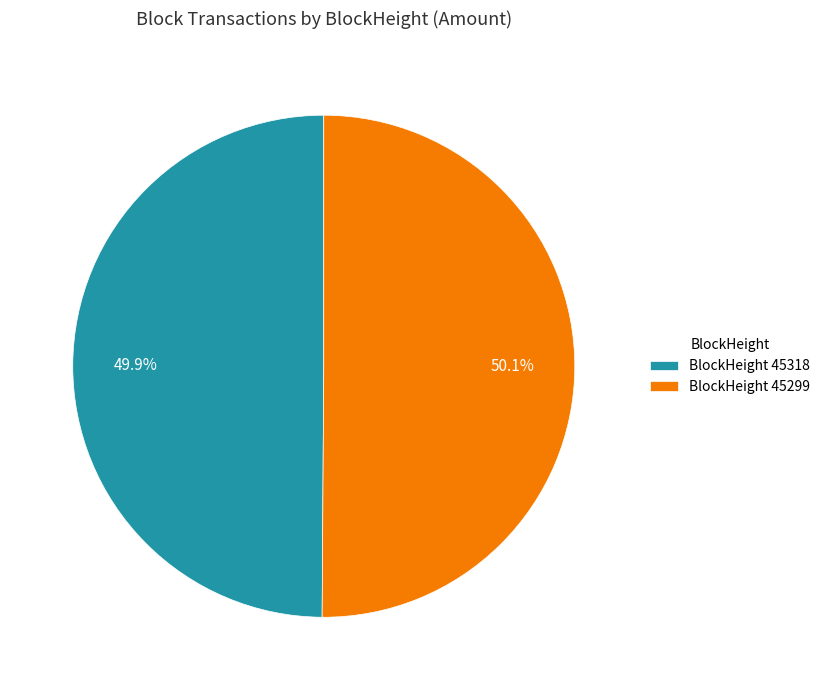

Is there a majority slice in this chart?

Yes